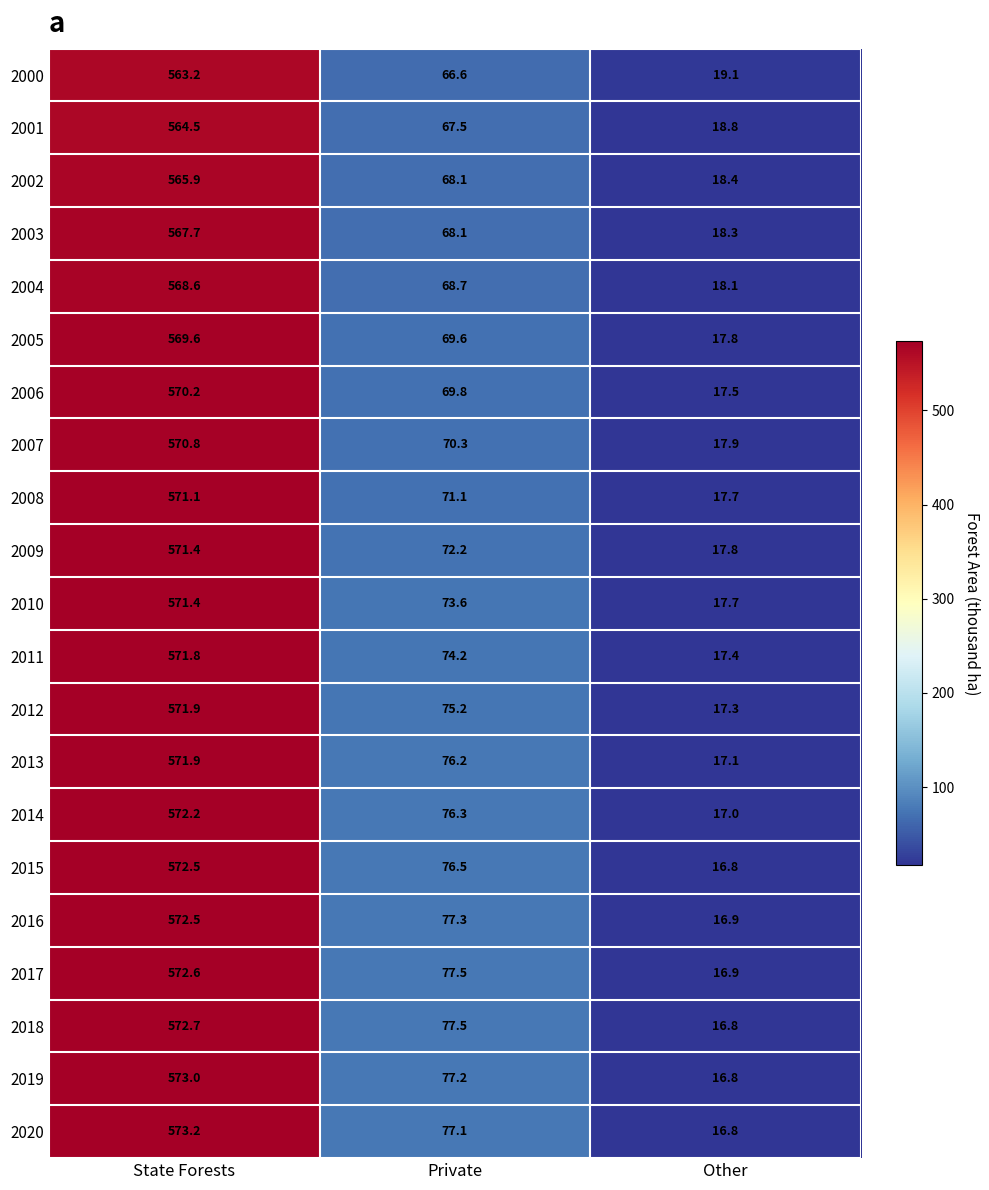

How many data points in 2013 are above 76?

2